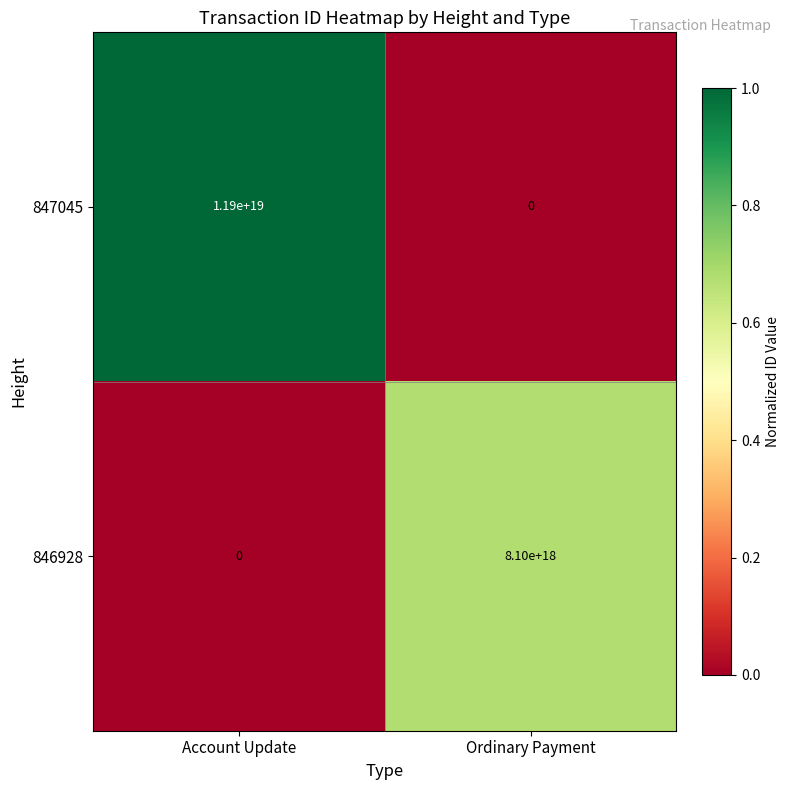

Rank the series at Ordinary Payment from lowest to highest value.

847045, 846928